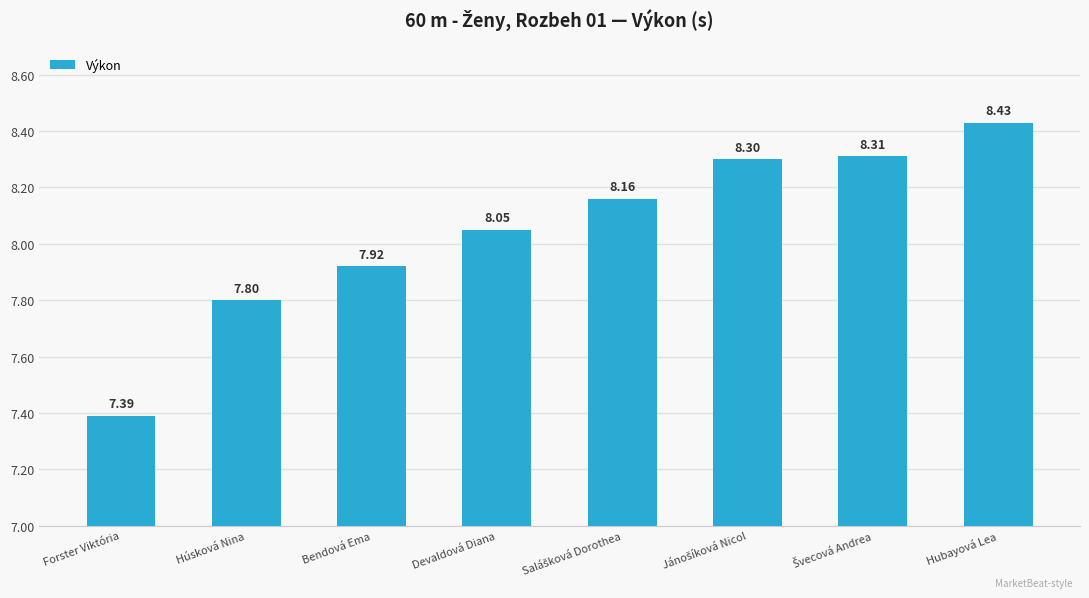

The value at Hubayová Lea is 8.4. True or false?

True